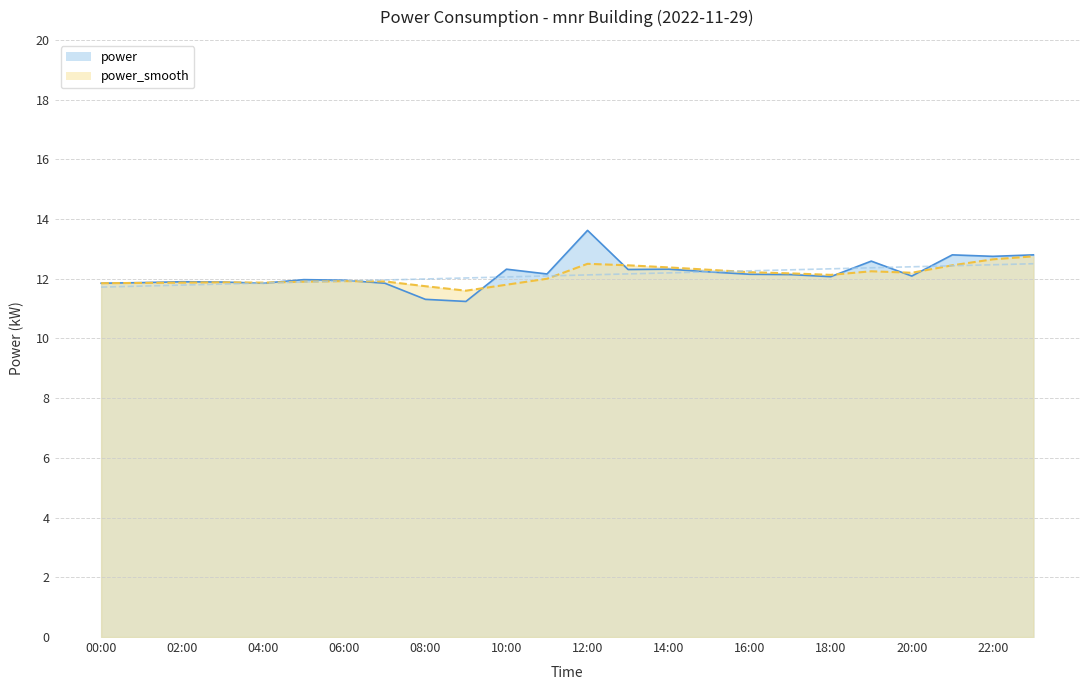

Between 23:00 and 14:00, which is larger?

23:00